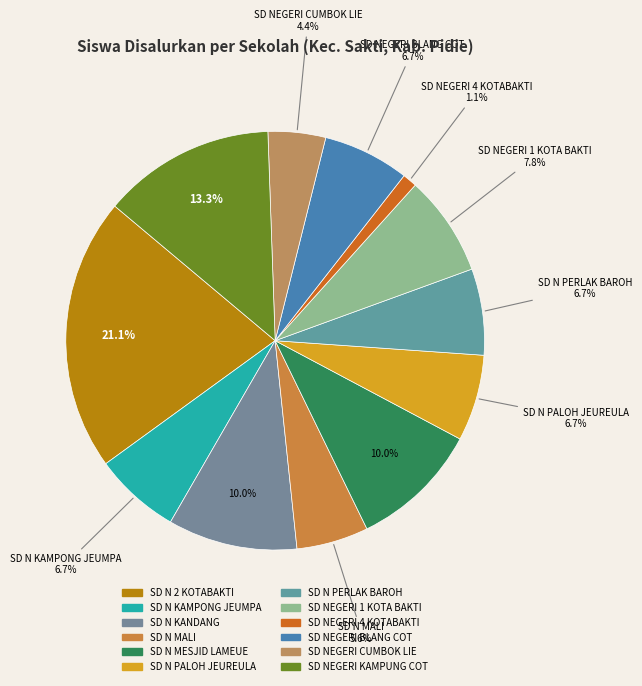

Is SD NEGERI 1 KOTA BAKTI the majority of the pie?

No